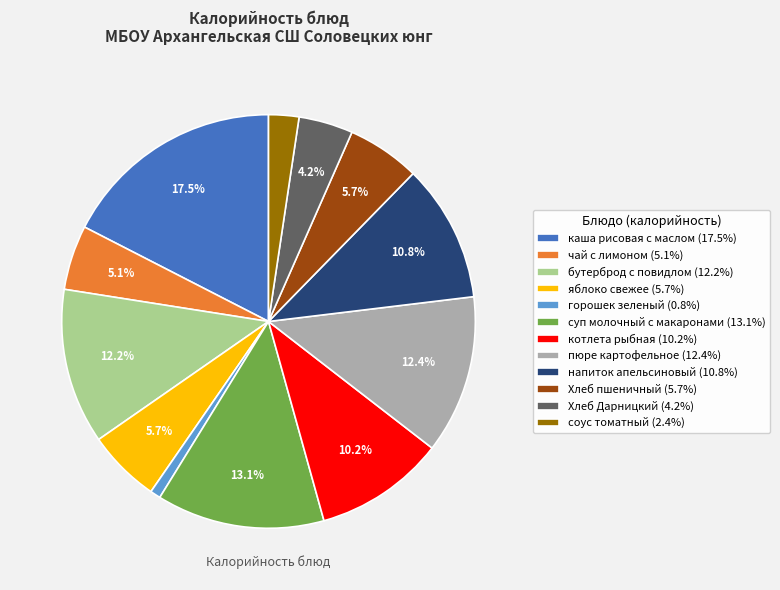

To the nearest percent, what is the combined percentage of суп молочный с макаронами and напиток апельсиновый?

24%